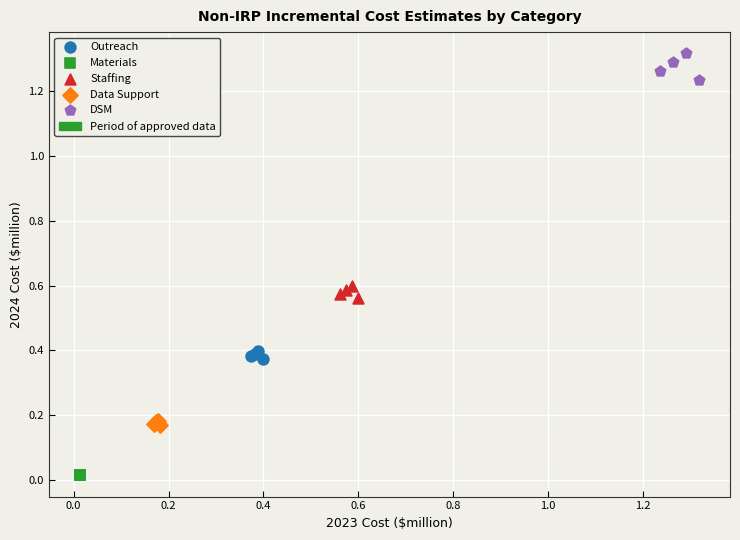

Which series contains the lowest Y value?

Materials